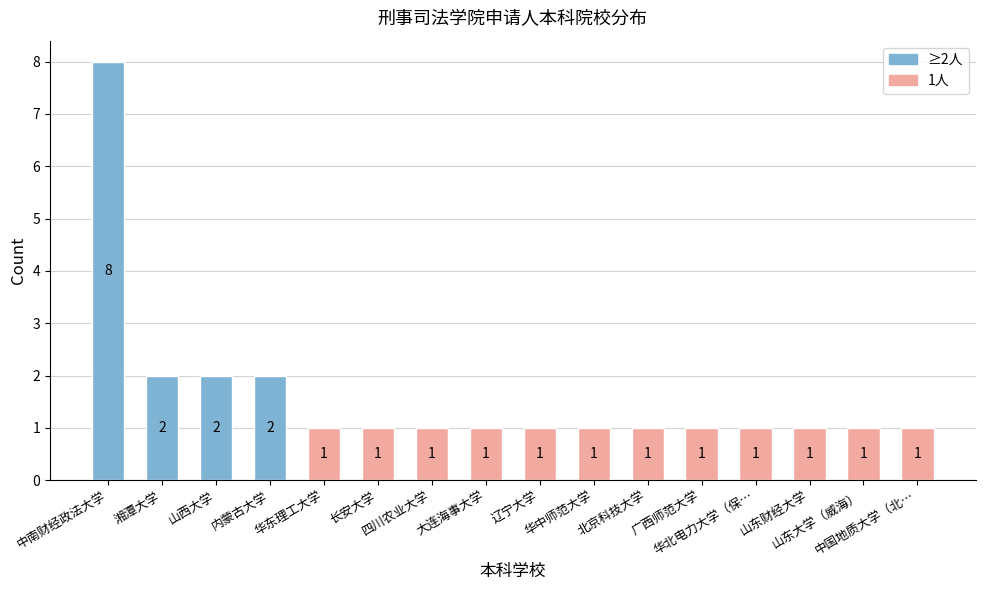

What is the sum of all values?

26